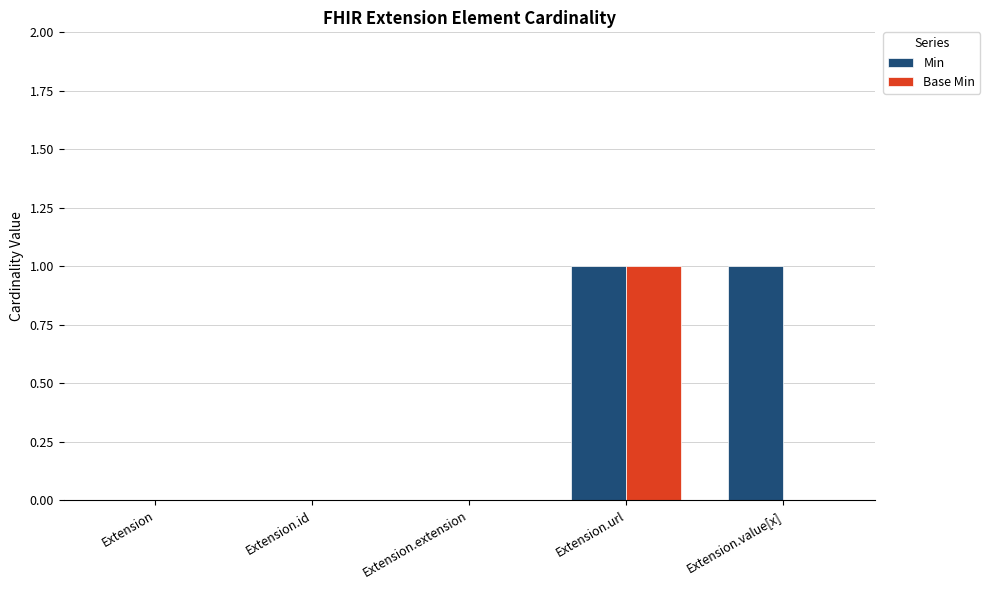

What is the highest value of the Min series?

1